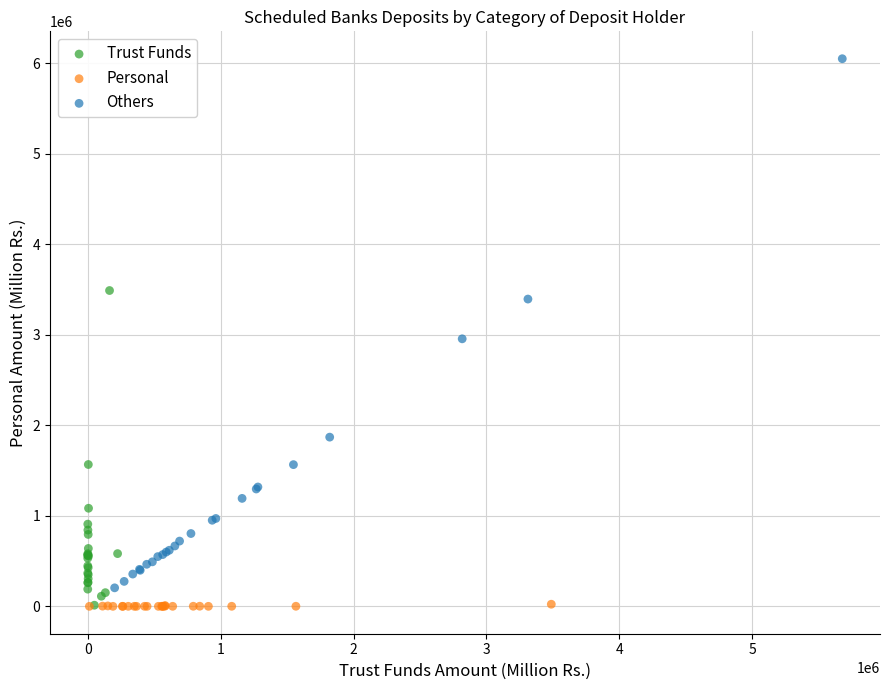

Which series has the largest Y range (max minus min)?

Others